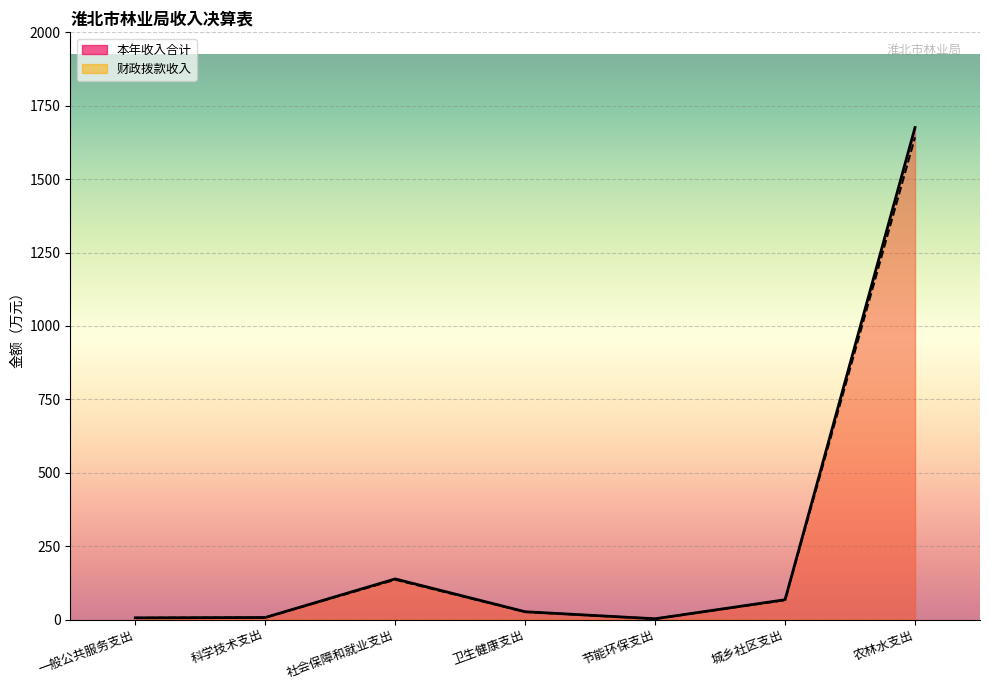

What is the maximum value for 本年收入合计?

1675.8